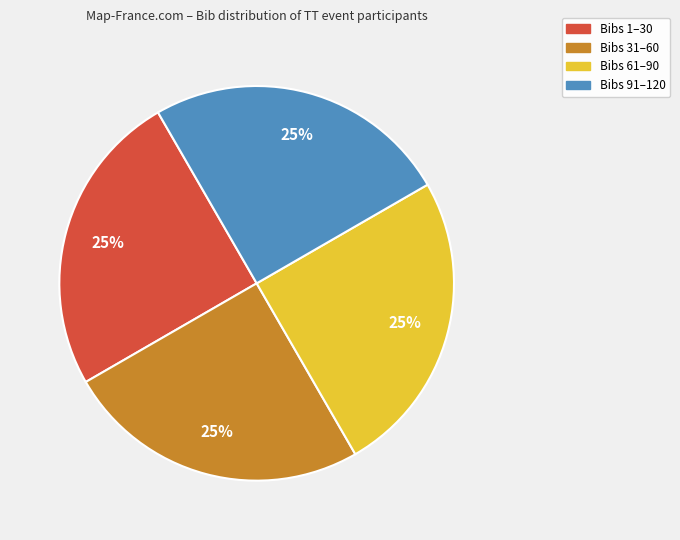

To the nearest percent, what percentage of the pie is Bibs 31–60?

25%